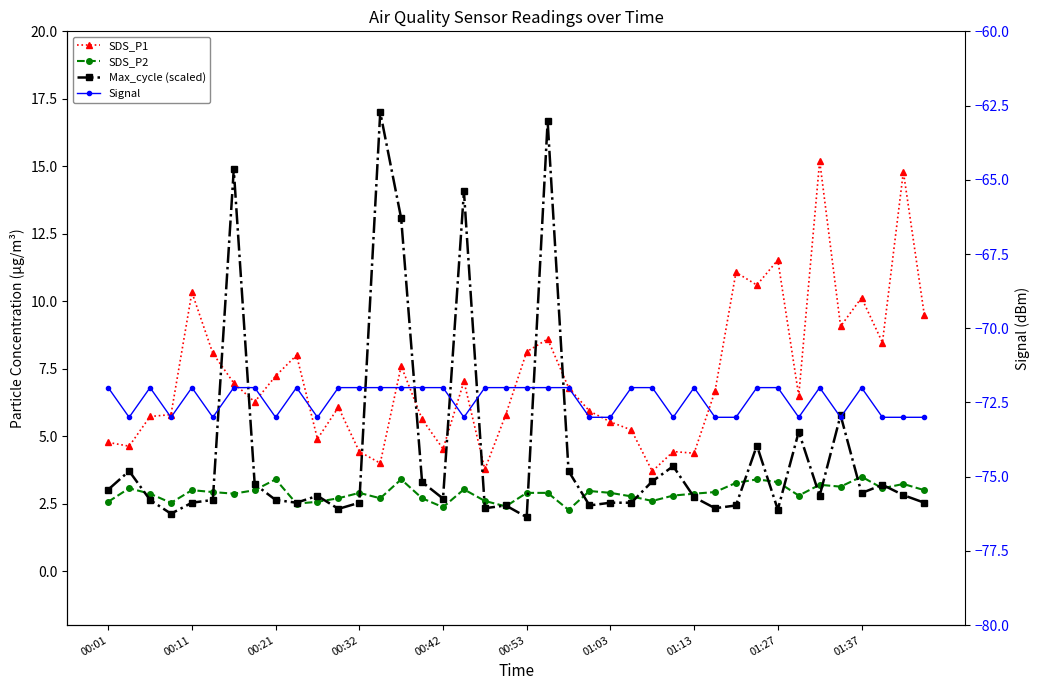

What position from the left is 00:53?

21